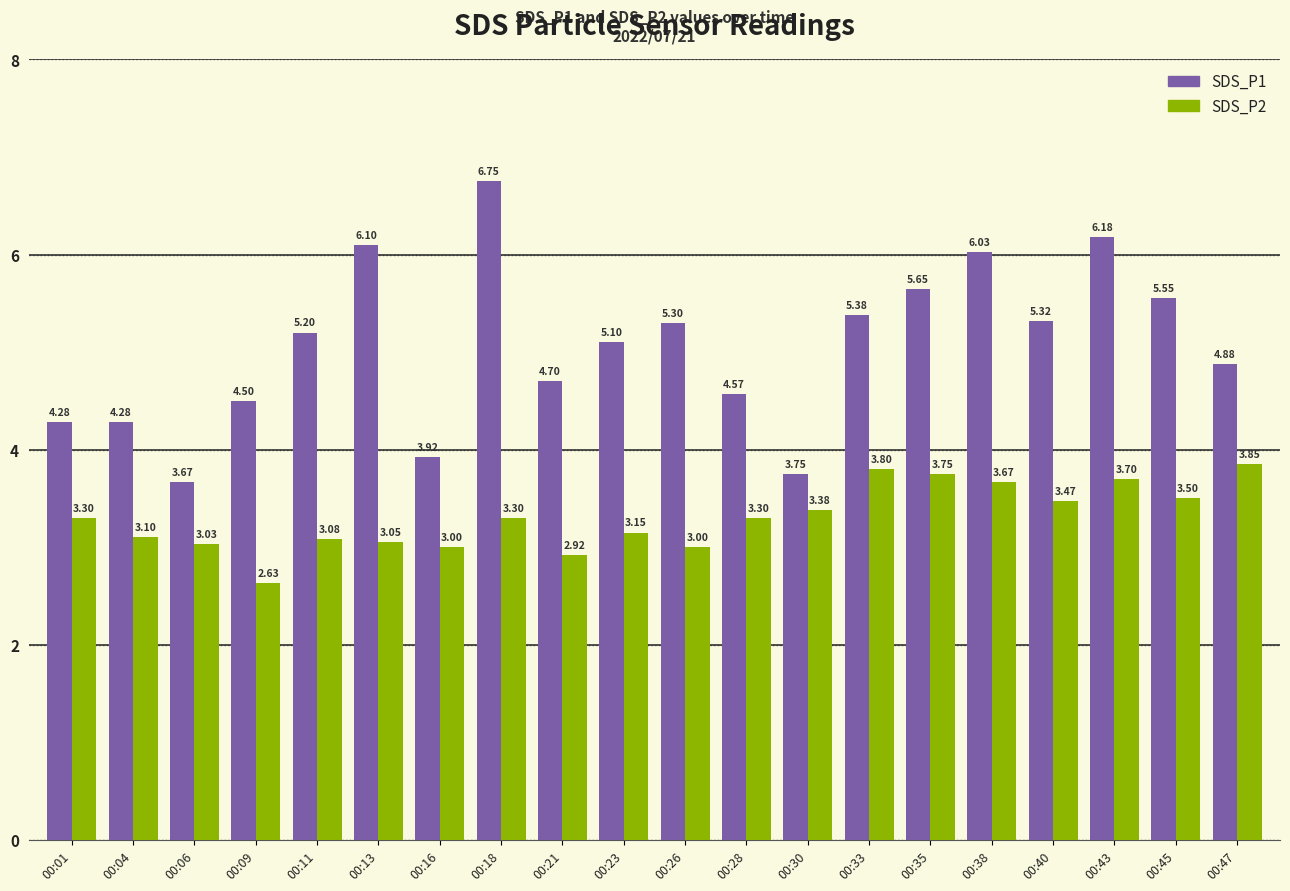

Which series has the widest spread of values?

SDS_P1